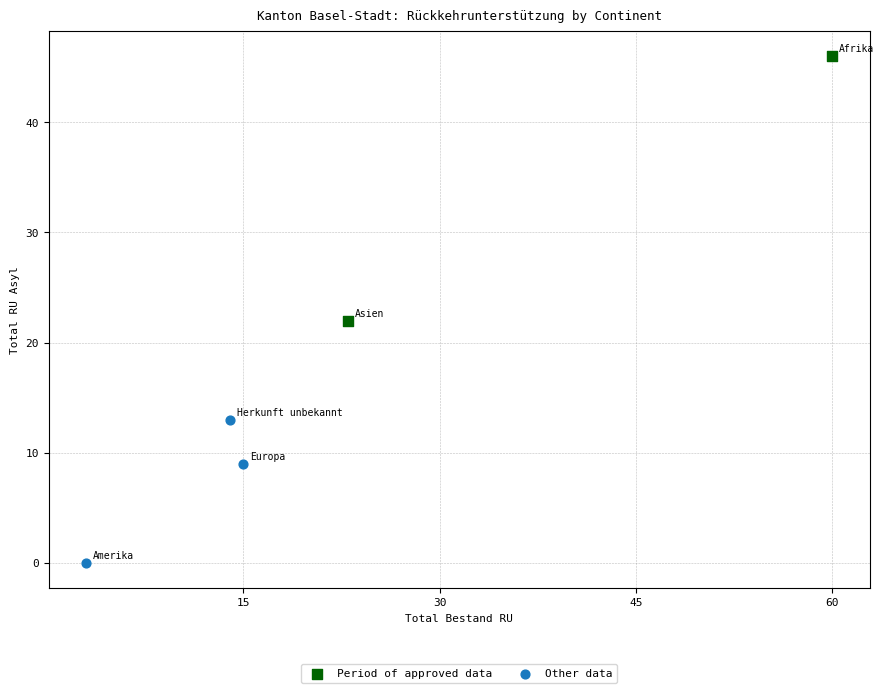

Which series reaches the maximum Y coordinate?

Period of approved data